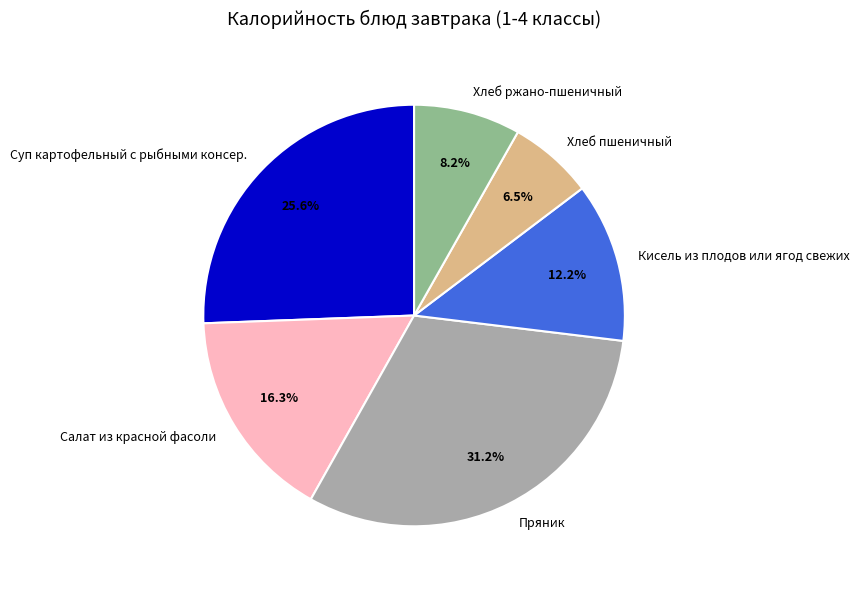

How many segments does this pie chart have?

6